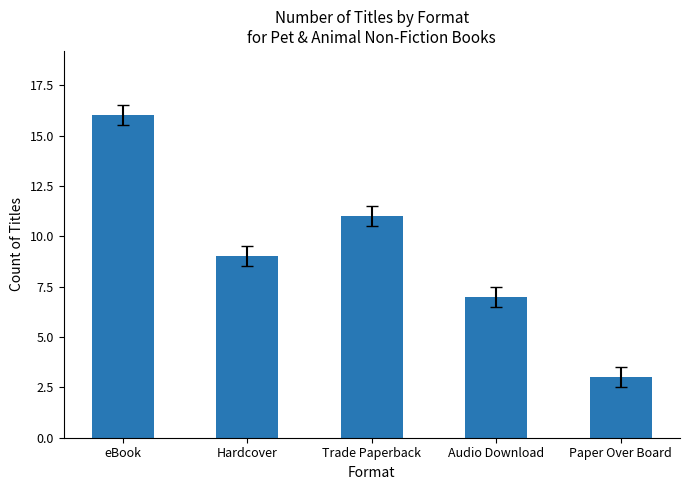

List the labels in order of value, smallest first.

Paper Over Board, Audio Download, Hardcover, Trade Paperback, eBook